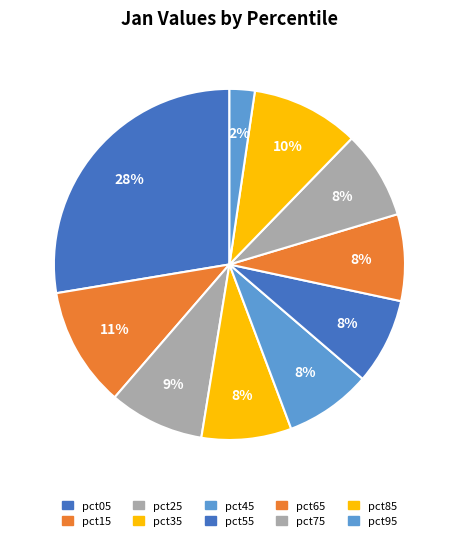

Does any single category account for the majority?

No